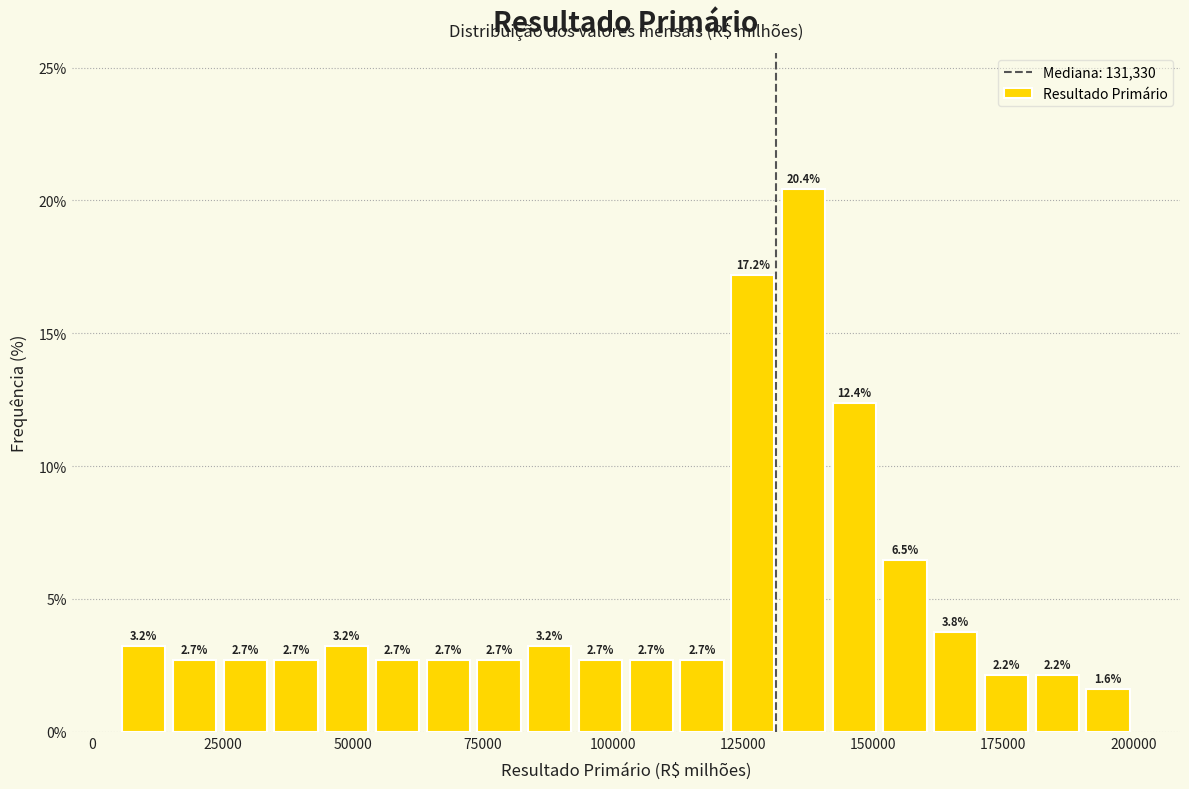

Around what value on the x-axis is the tallest bar? Give the approximate position of its centre, as read against the axis.

135000